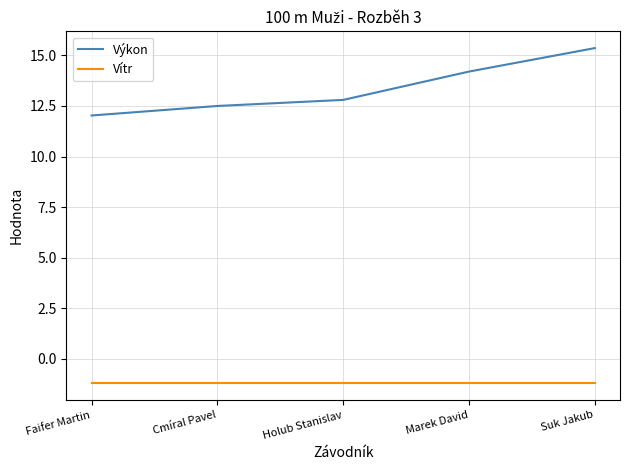

True or false: Výkon and Vítr intersect in this chart.

False